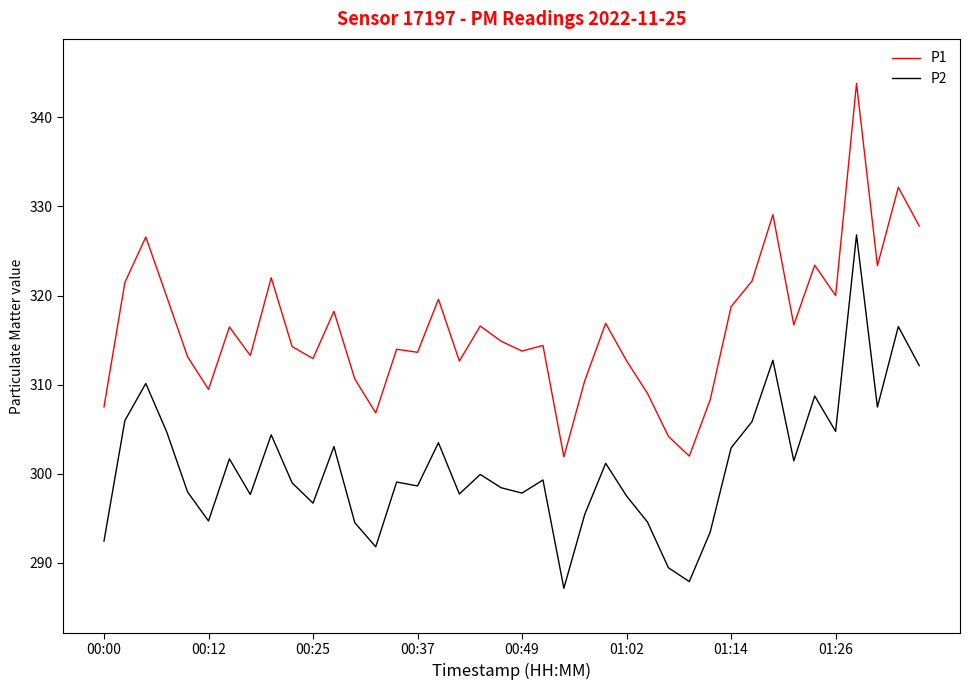

Which series has the largest total across all categories?

P1